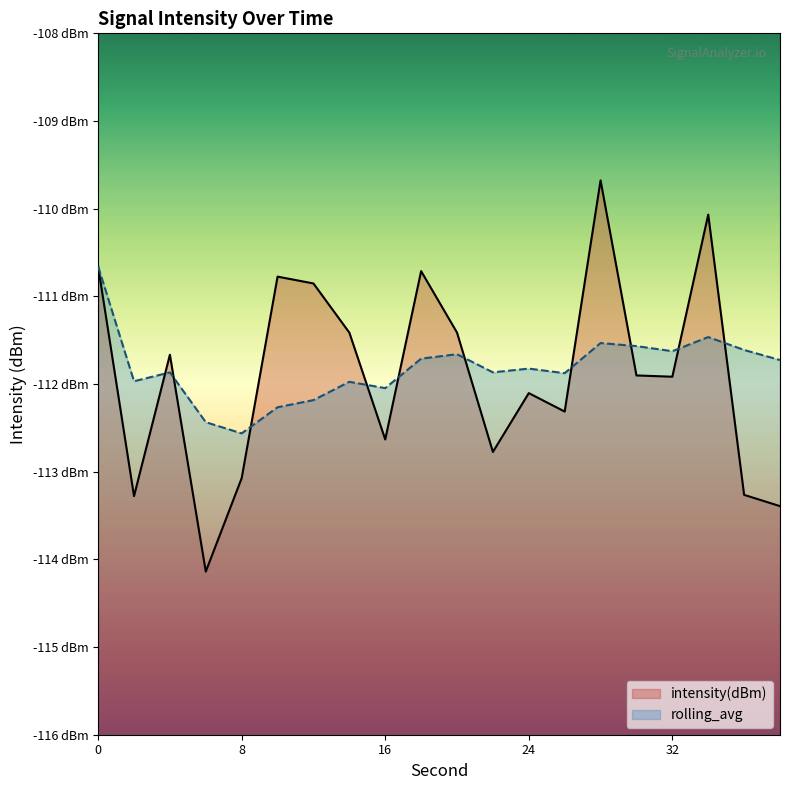

The value of rolling_avg at 6 is -175.1. True or false?

False